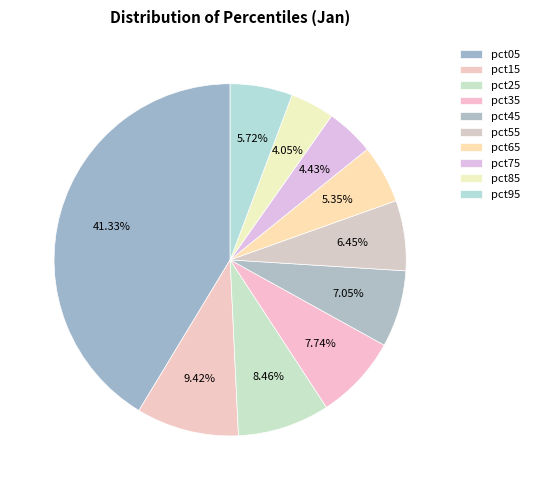

The pct15 slice represents 9% of the pie. True or false?

True